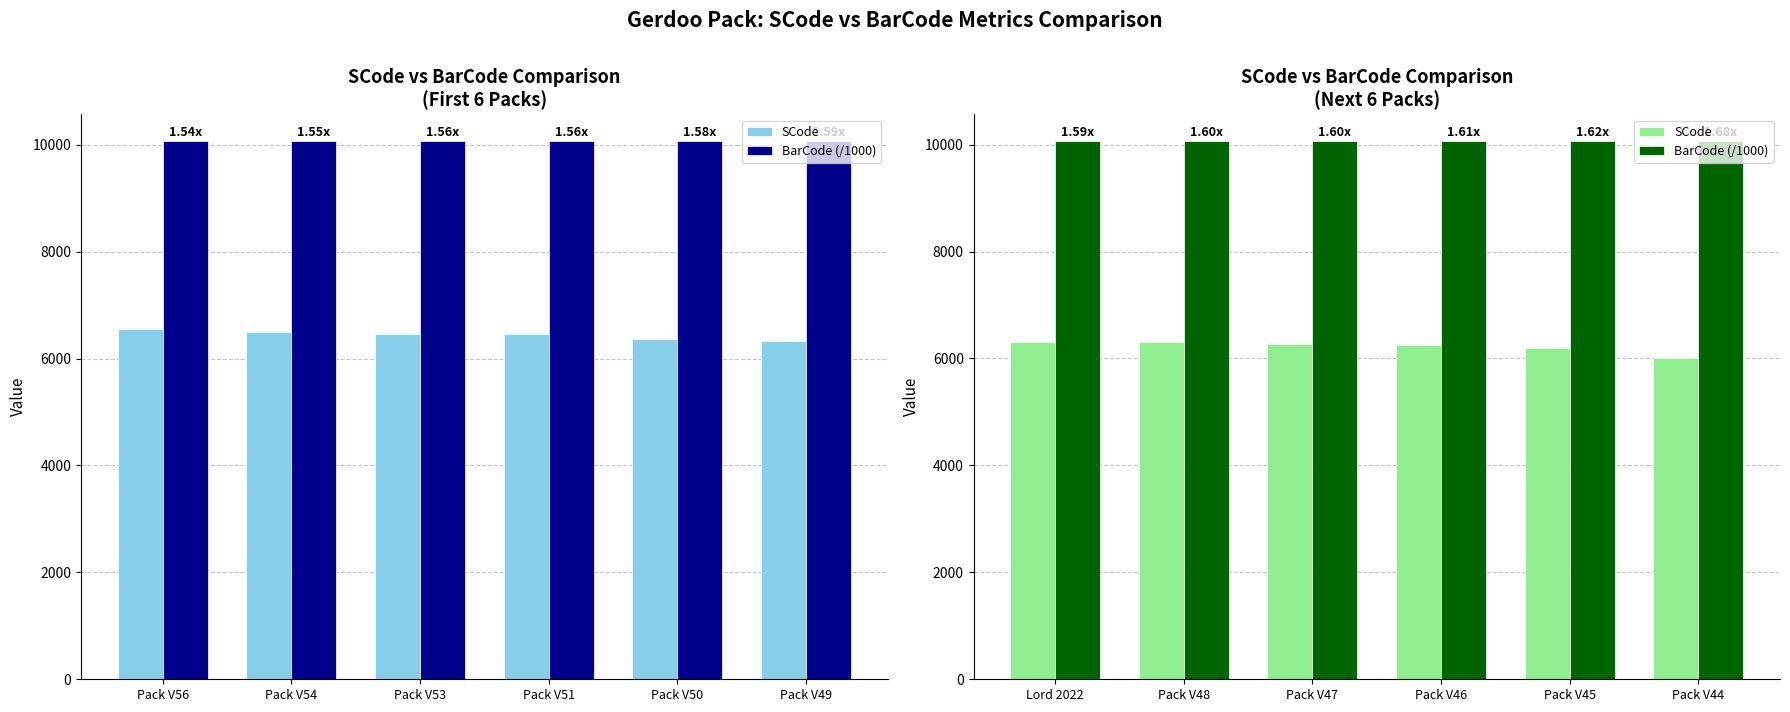

How many bars are there in each group?

2